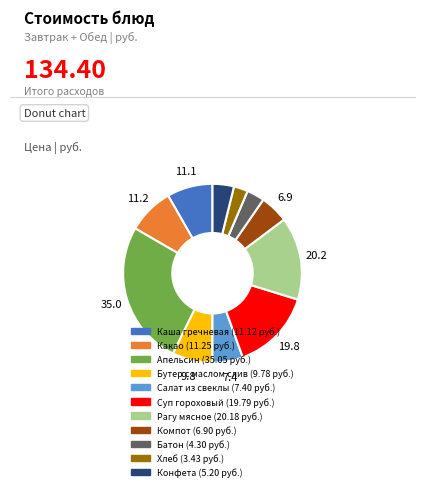

Does Каша гречневая account for over 50% of the chart?

No